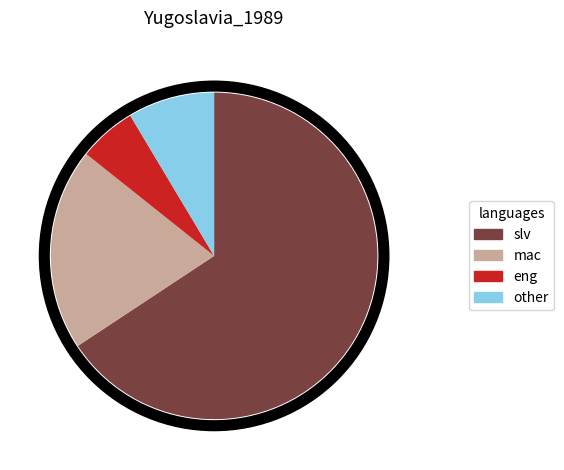

Approximately how many times larger is the value at mac compared to slv?

0.3